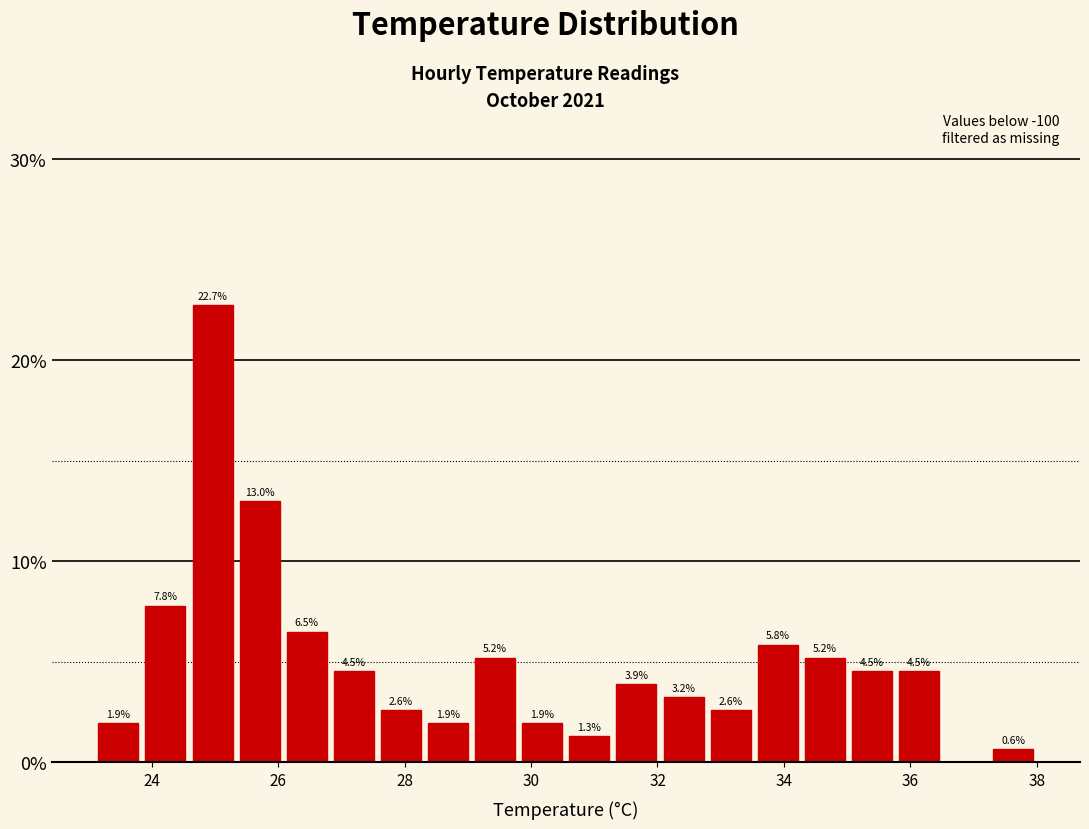

Read against the x-axis, roughly where is the centre of the tallest bar?

25.0